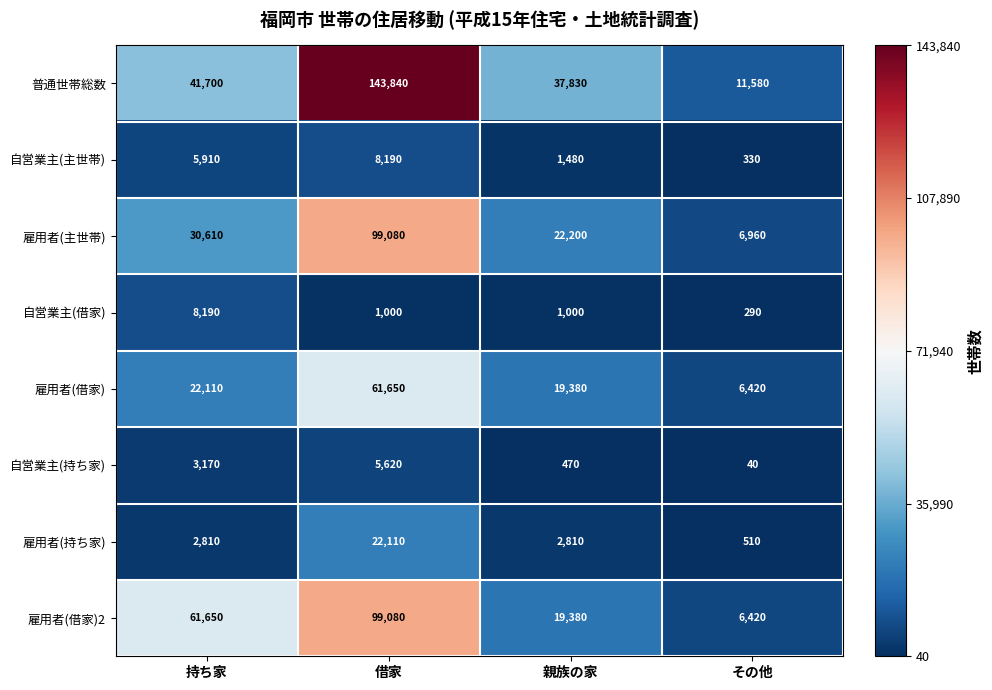

Which category has the highest value across all series?

借家